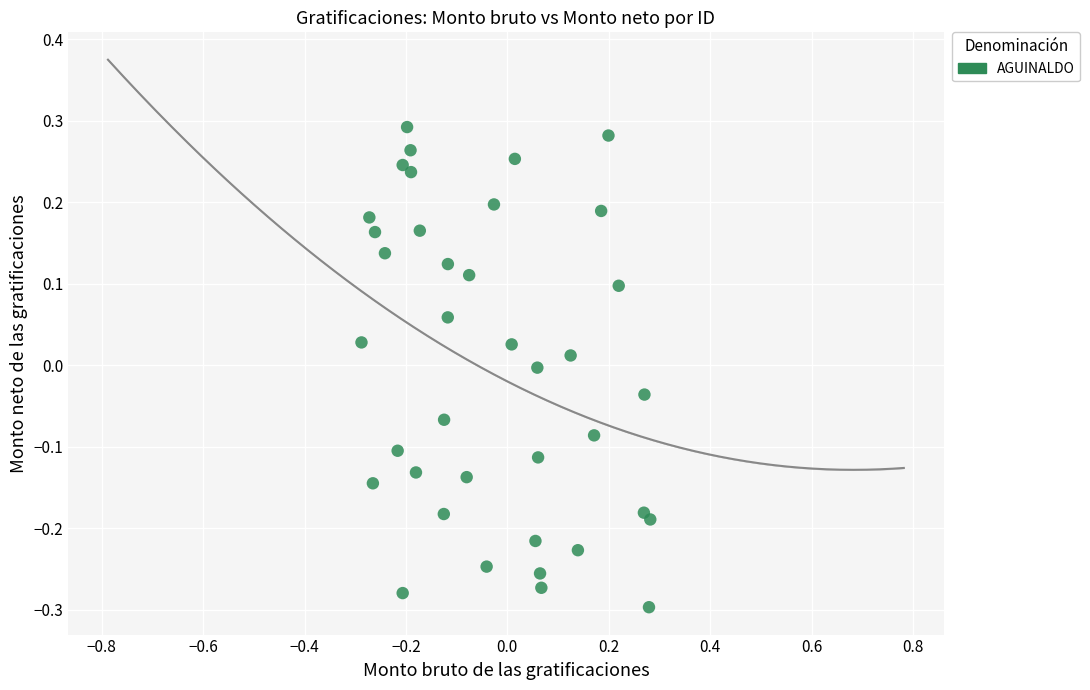

What is the range of X values (max minus min)?

0.6